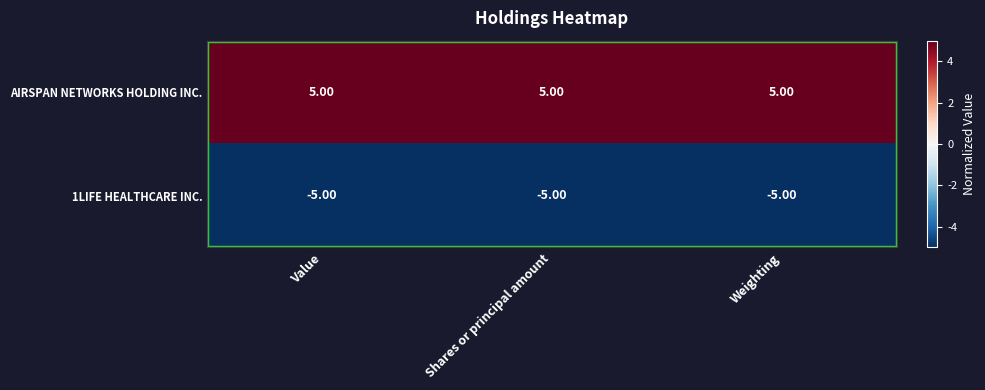

What is the spread (max minus min) of values at Value?

10